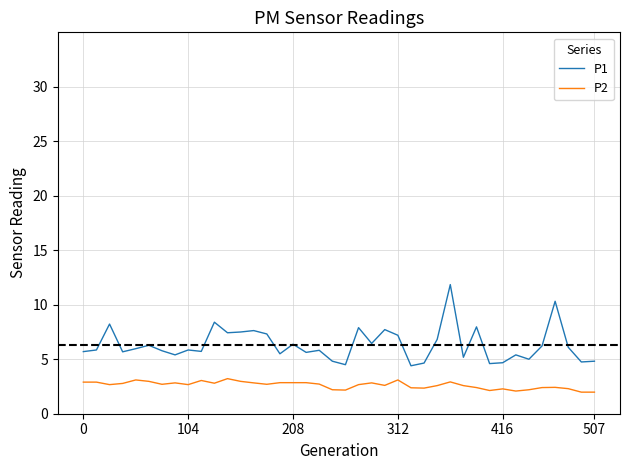

True or false: P1 and P2 cross at least once.

False